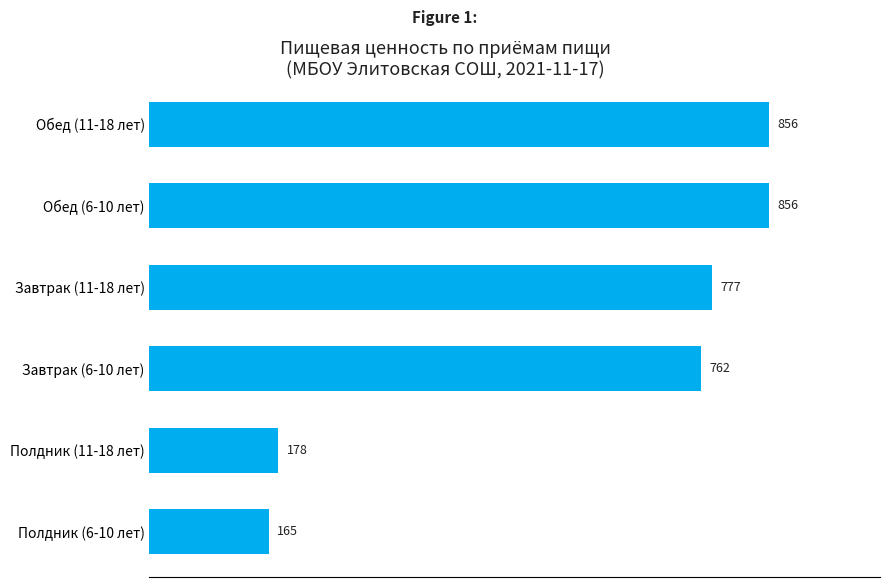

True or false: the data shows 99.3 at Полдник (11-18 лет).

False